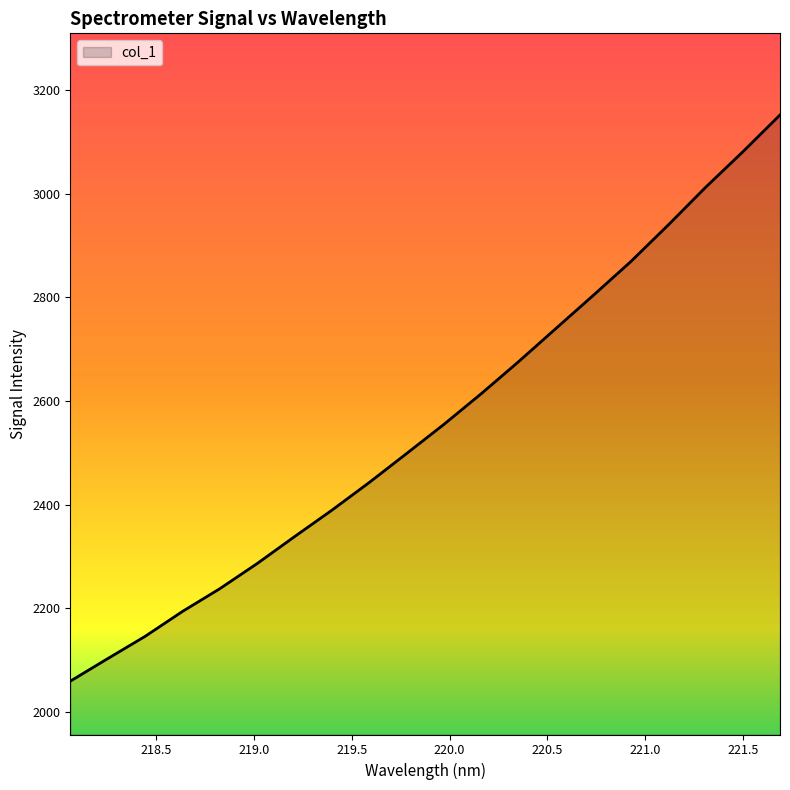

What is the greatest value displayed?

3152.1